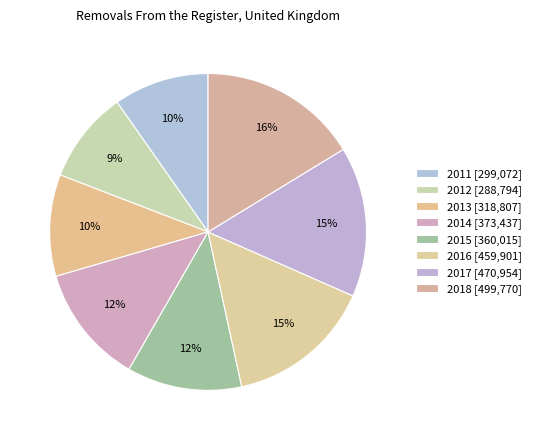

Is it true that 2013 is 4% of the pie?

False